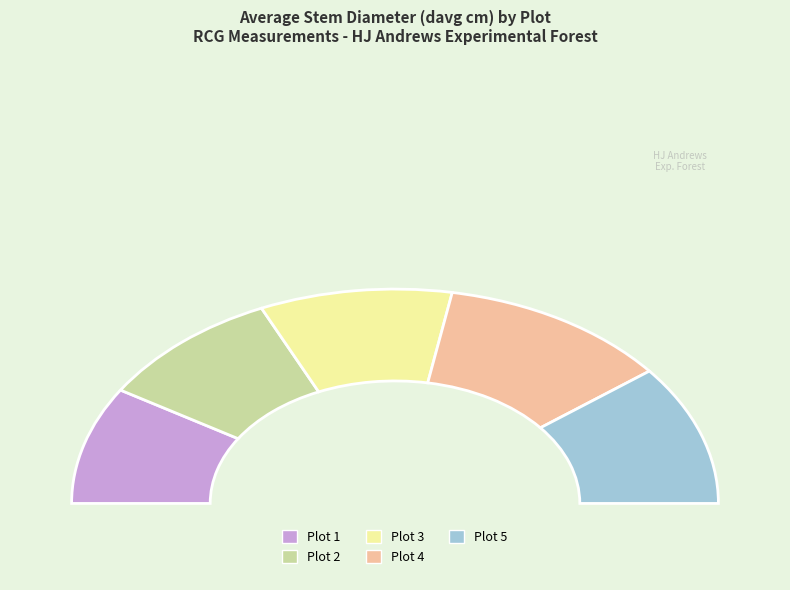

Which slice is the smallest?

Plot 1